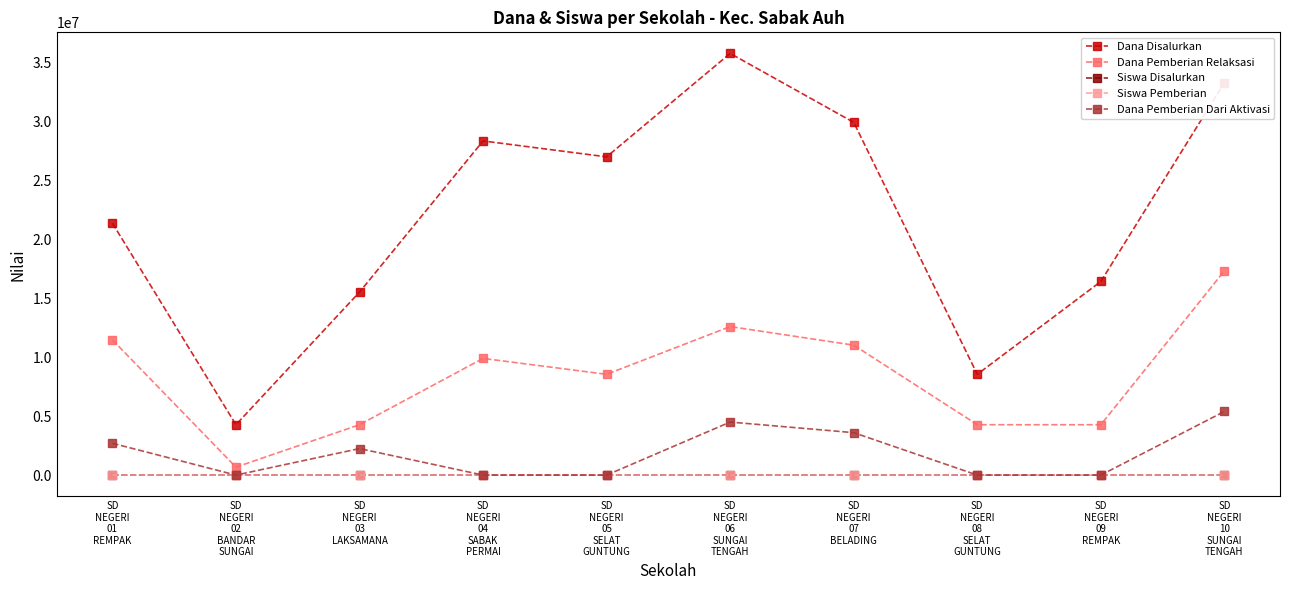

True or false: Dana Disalurkan and Dana Pemberian Relaksasi cross at least once.

False